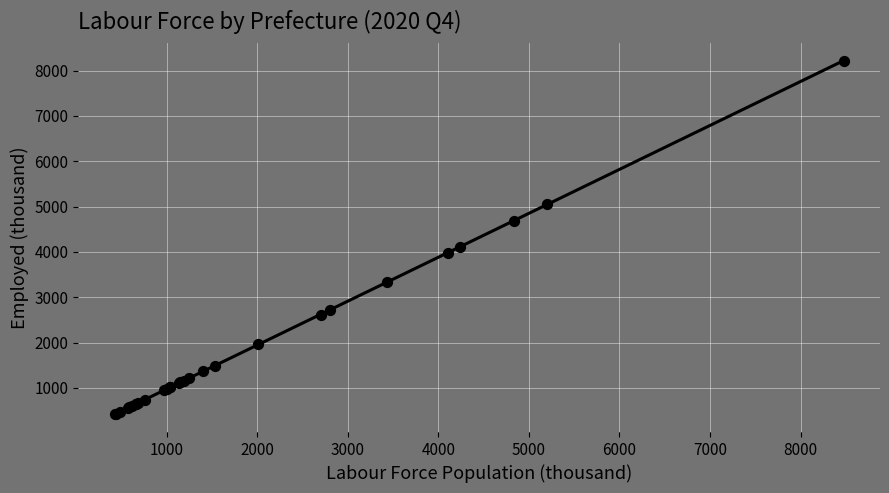

What Y value in the scatter plot is closest to 4318?

4113